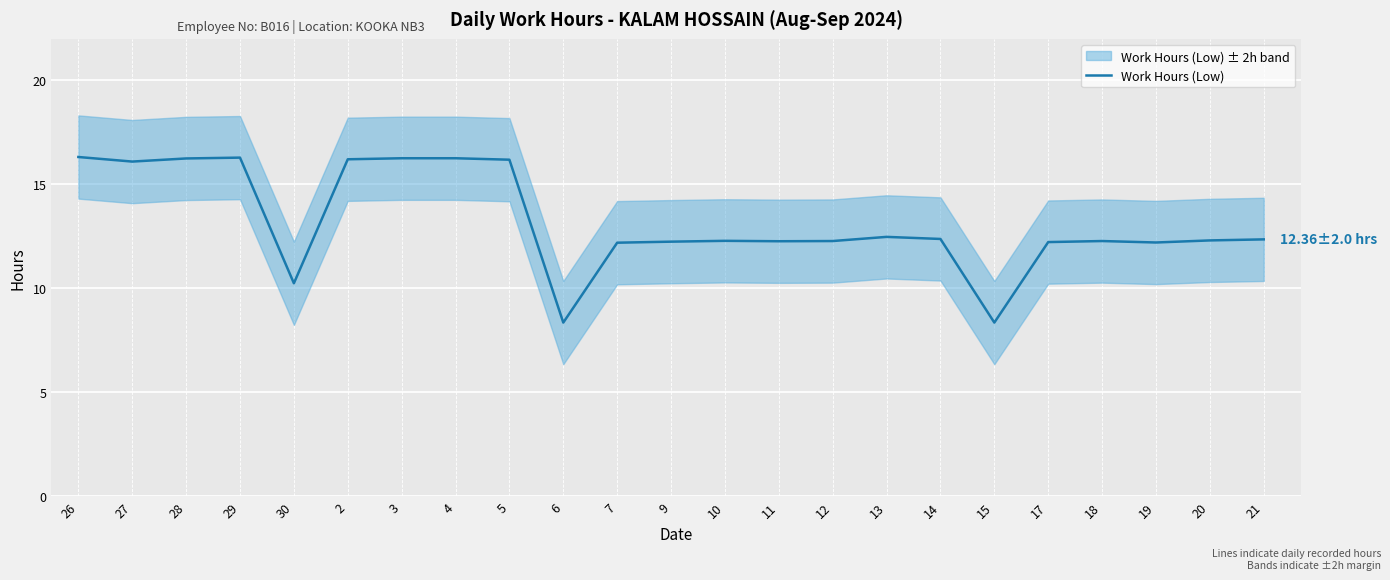

Where is the first local minimum?

27